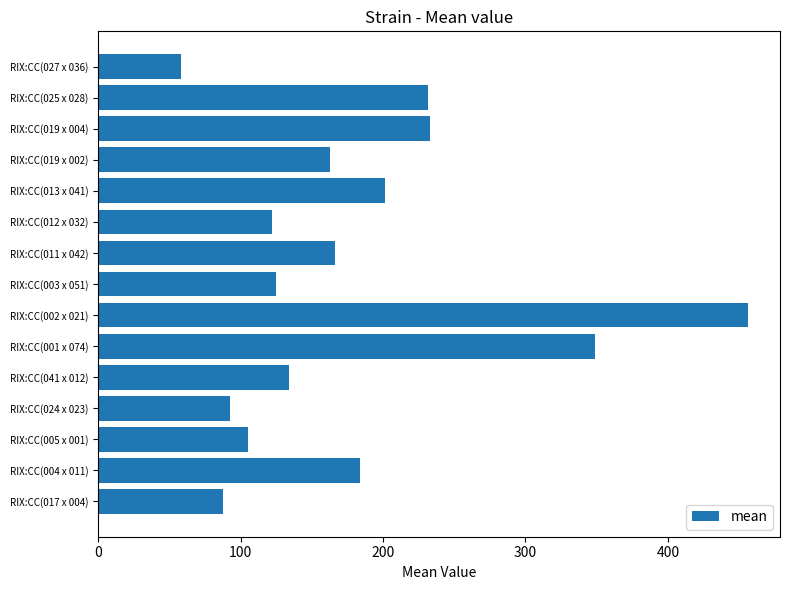

What is the difference between the maximum and minimum values?

398.0